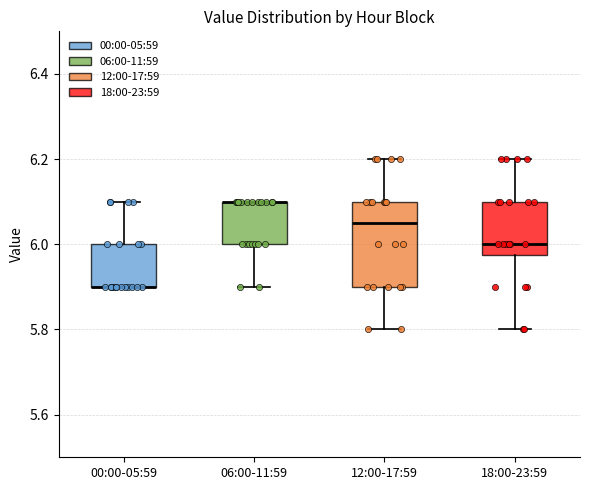

Comparing the boxes themselves (not the whiskers), which one is the tallest?

12:00-17:59